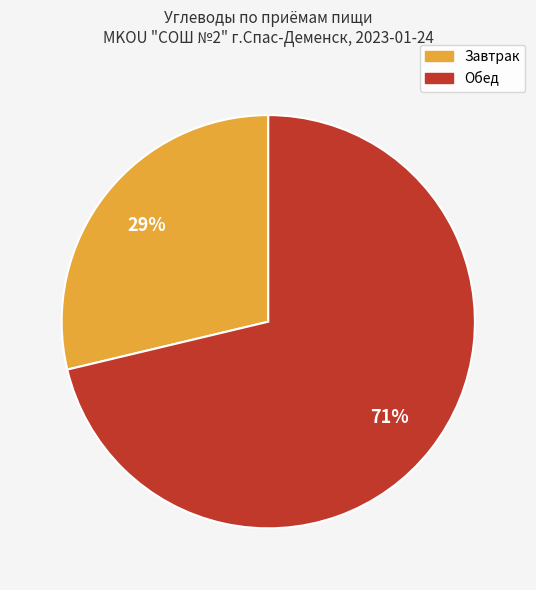

Do Обед and Завтрак together represent more than half of the pie?

Yes